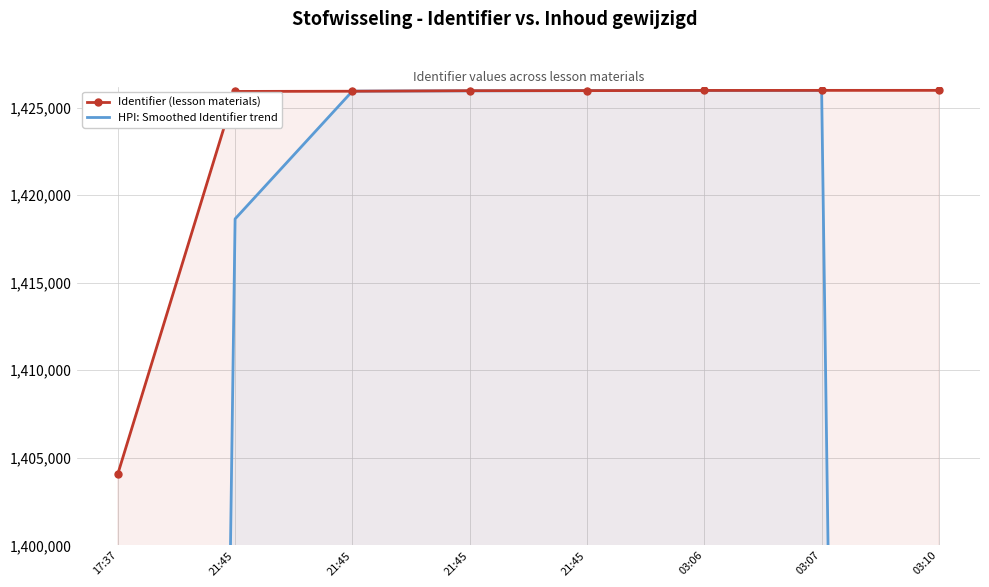

Which category has the lowest value in the HPI: Smoothed Identifier trend series?

17:37